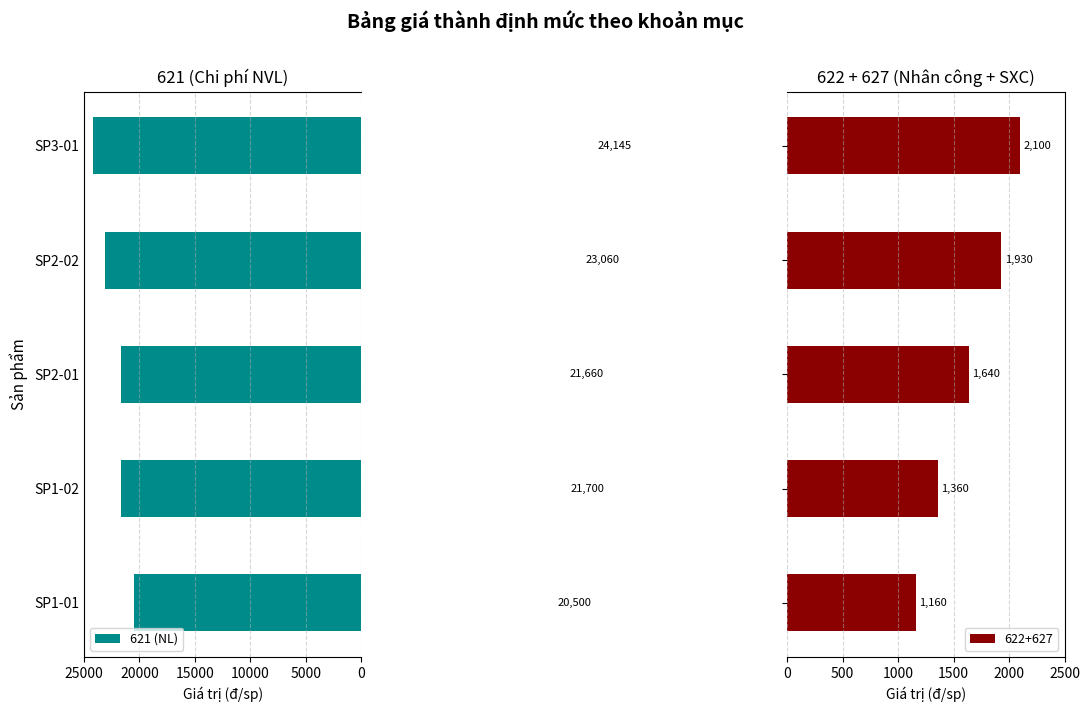

The value at 5000 is 21700. True or false?

True